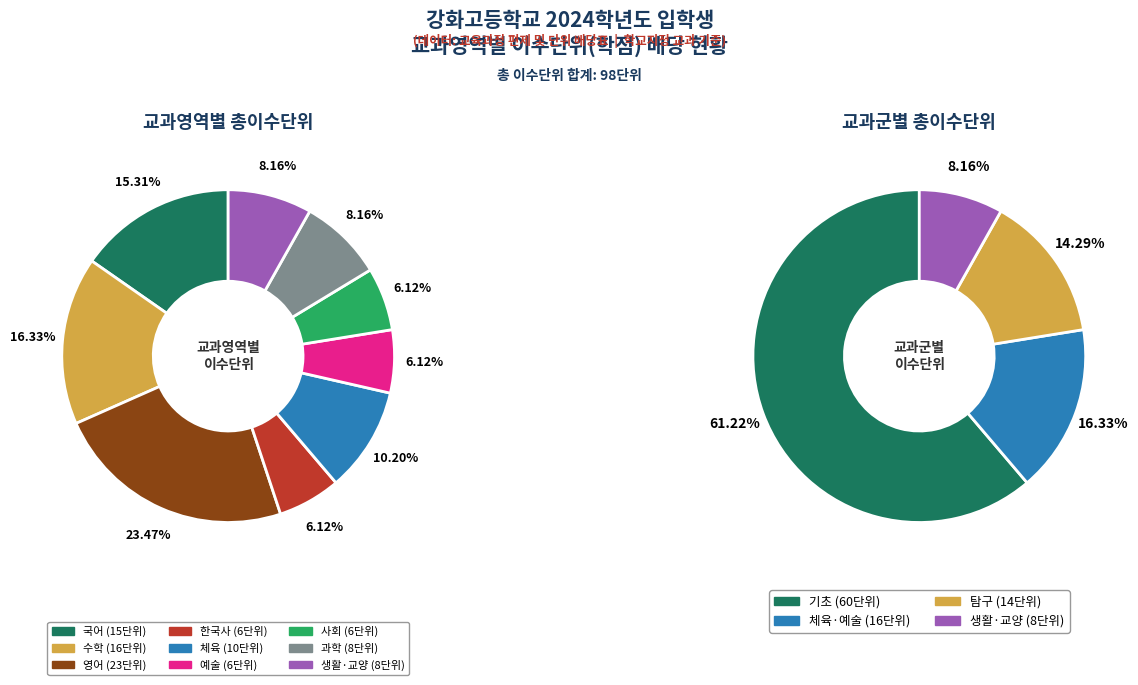

What is the smallest slice in the pie chart?

한국사